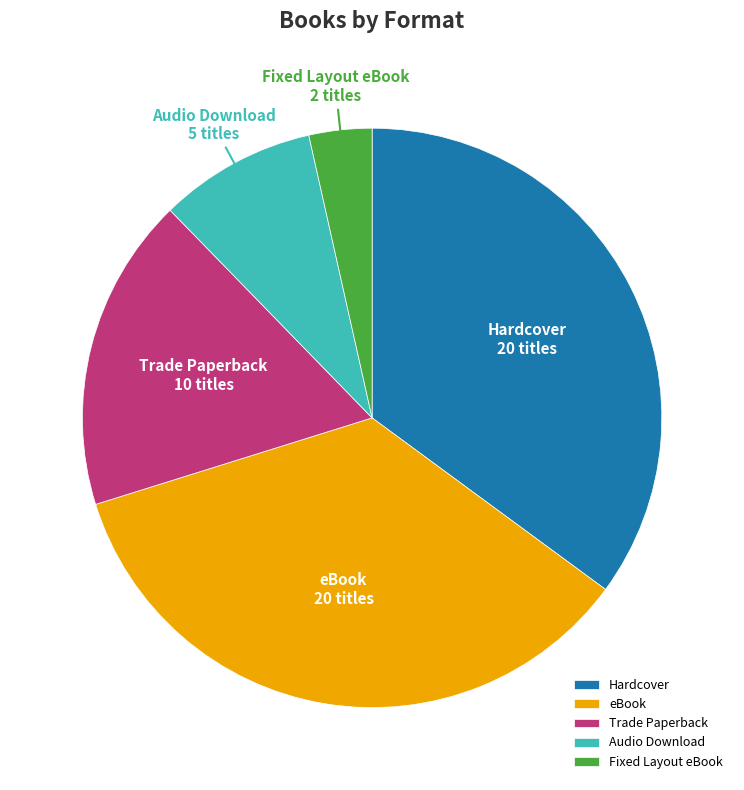

Is it true that Hardcover is 24% of the pie?

False